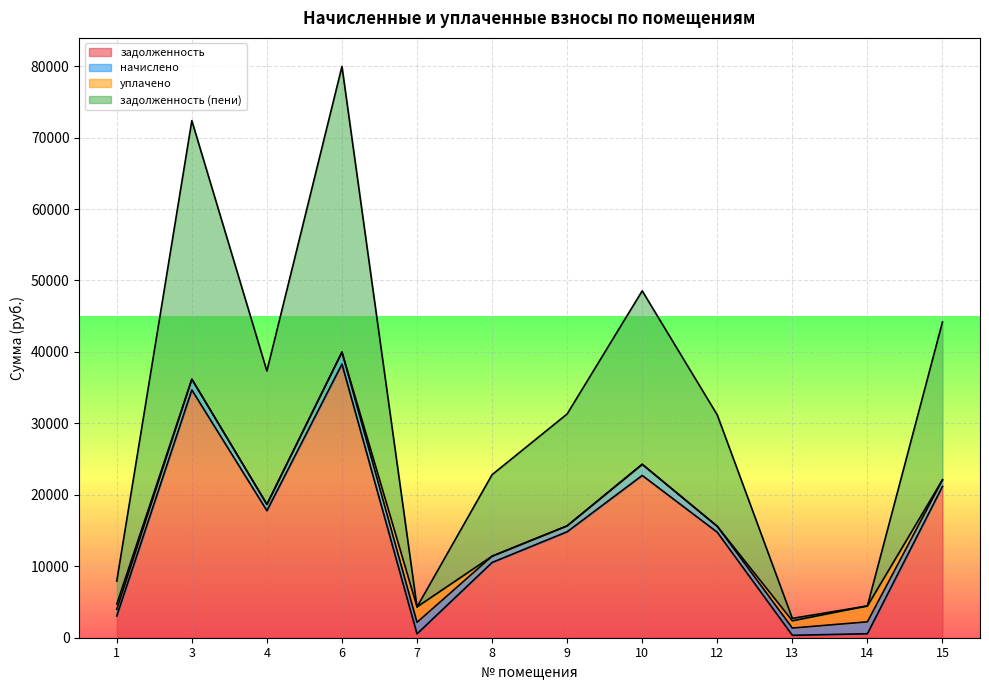

The value of задолженность at 8 is 10530.7. True or false?

True